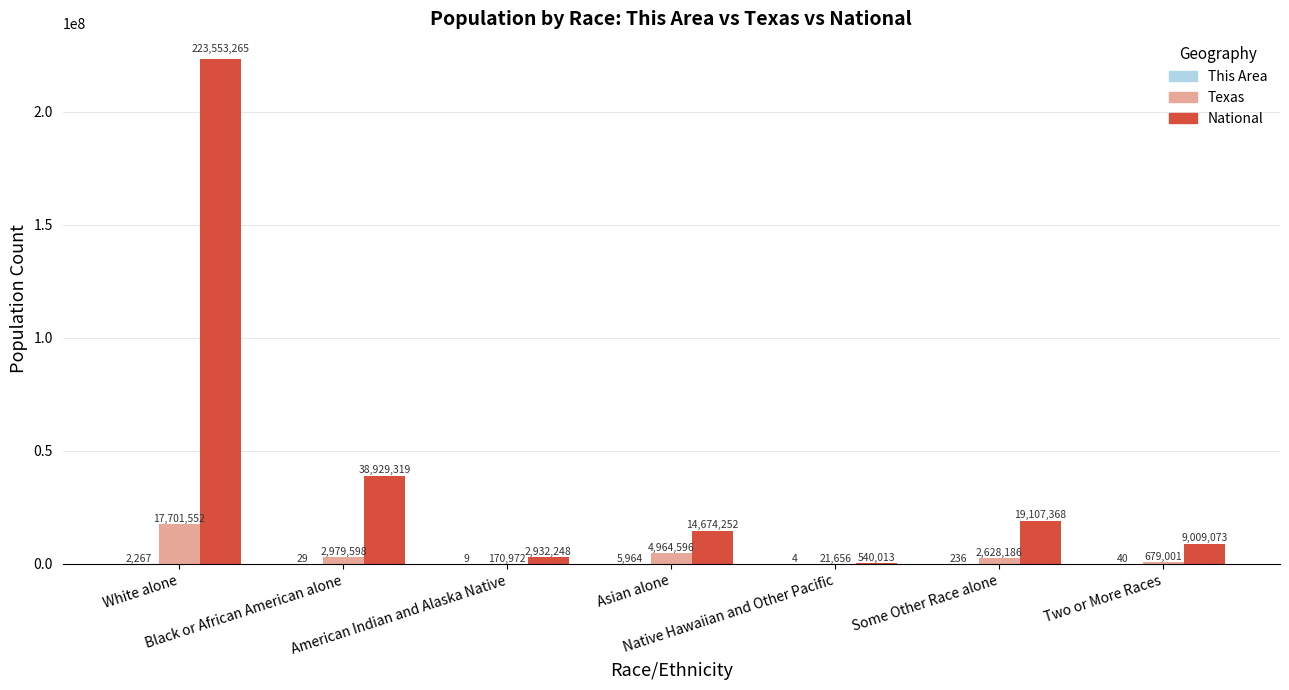

What is the highest value of the National series?

223553265